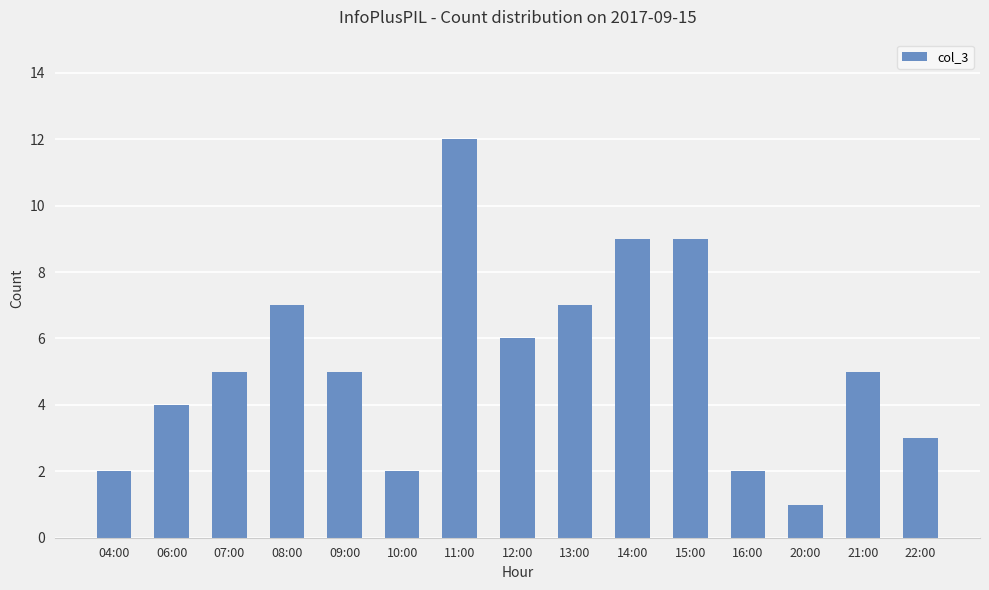

What is the difference between the maximum and second lowest values?

10